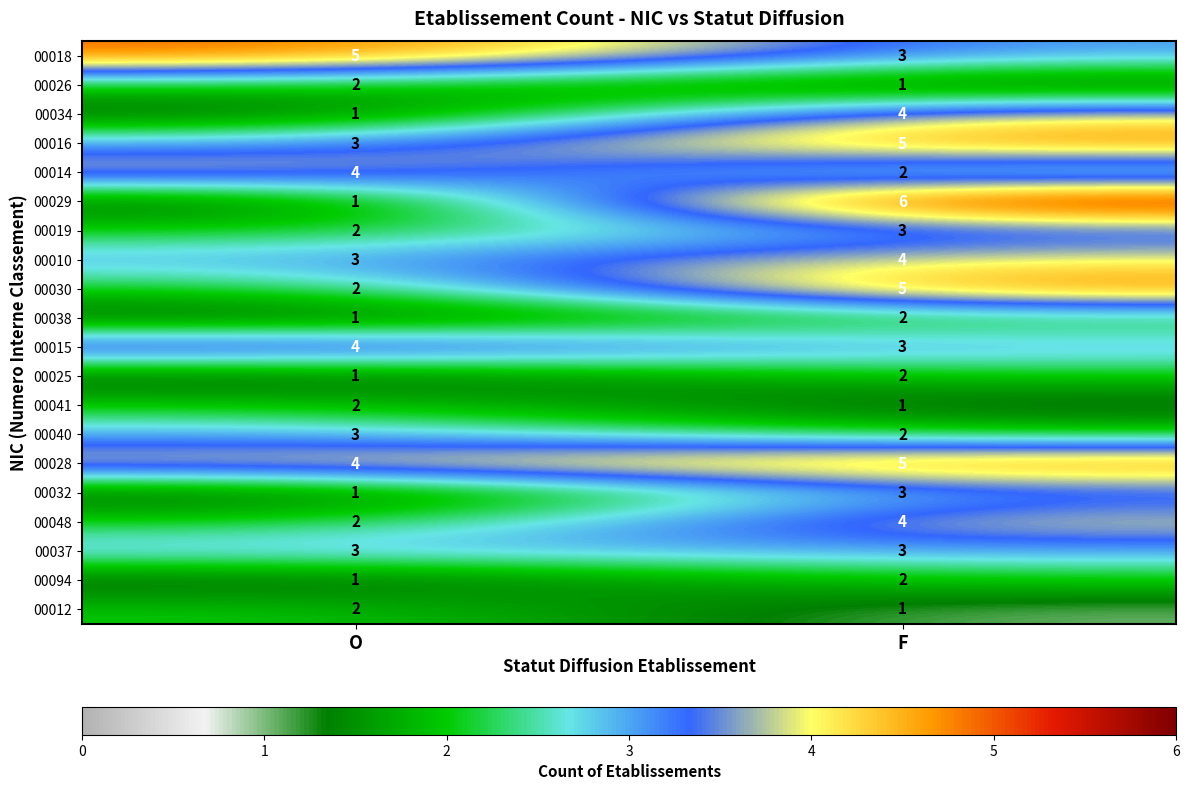

Which category has the highest value across all series?

F